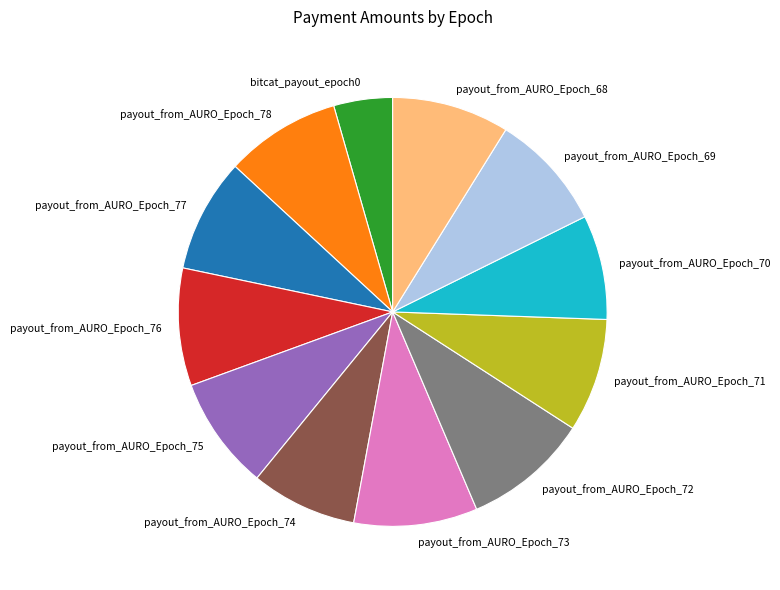

Is there any slice that represents more than half of the pie?

No